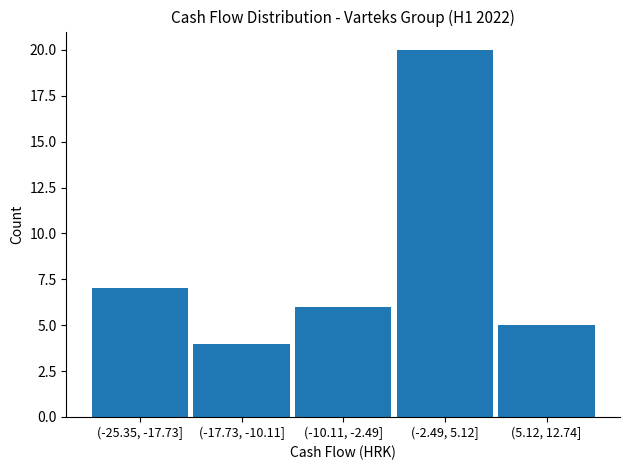

Reading left to right, list all the values displayed in this chart.

7	4	6	20	5